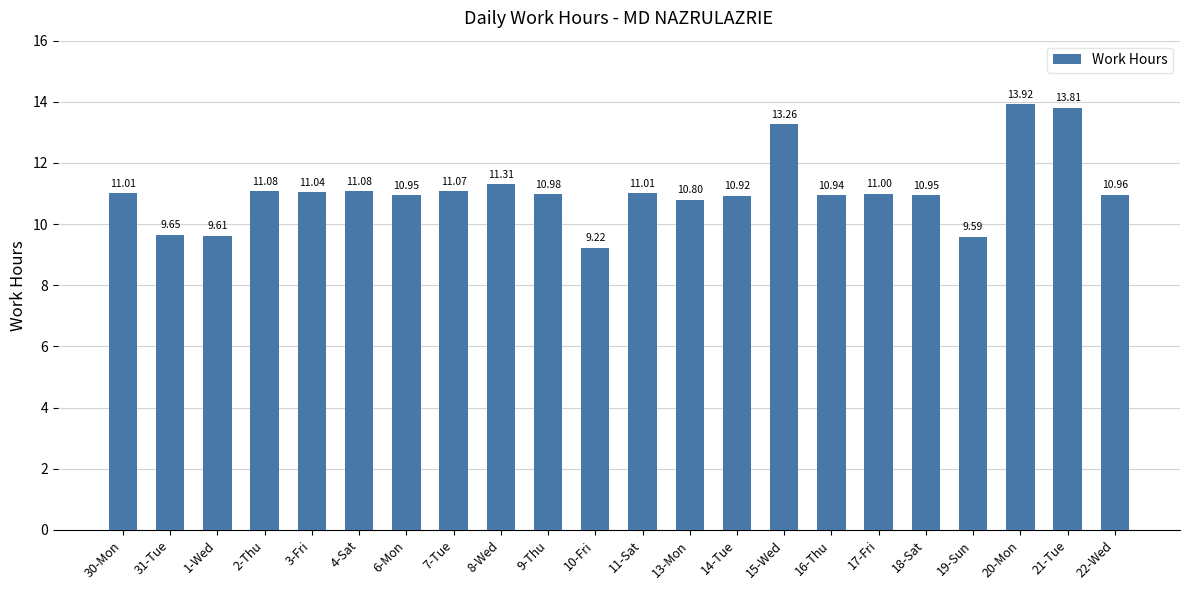

What position from the left is 17-Fri?

17